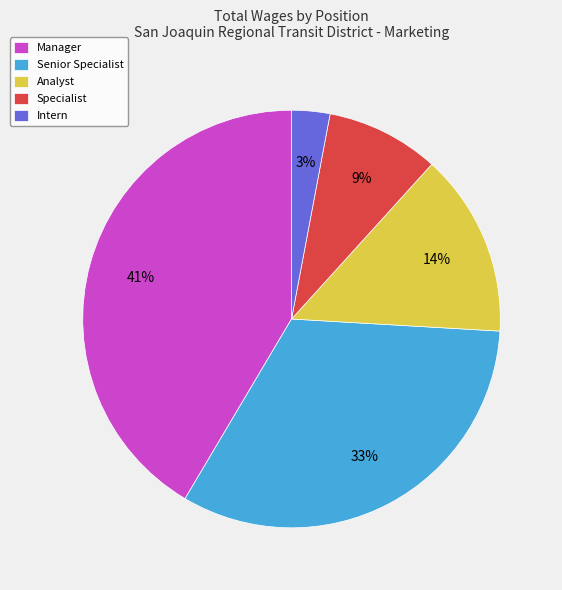

Does Senior Specialist represent more than half of the total?

No